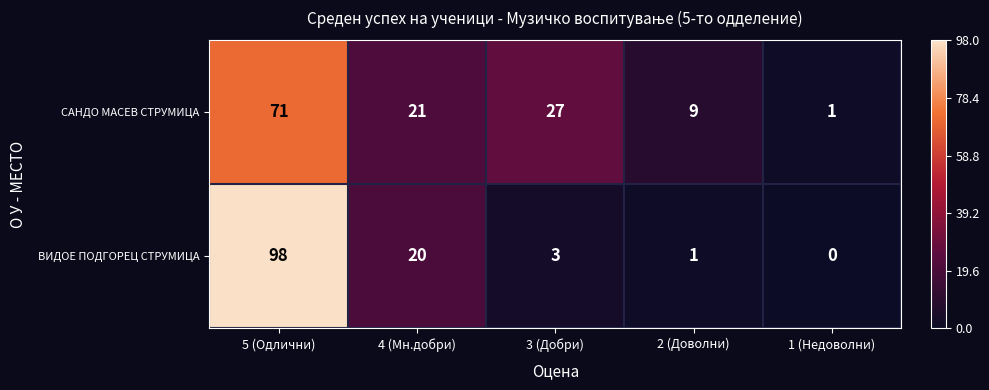

What is the difference between the САНДО МАСЕВ СТРУМИЦА values at 3 (Добри) and 4 (Мн.добри)?

6